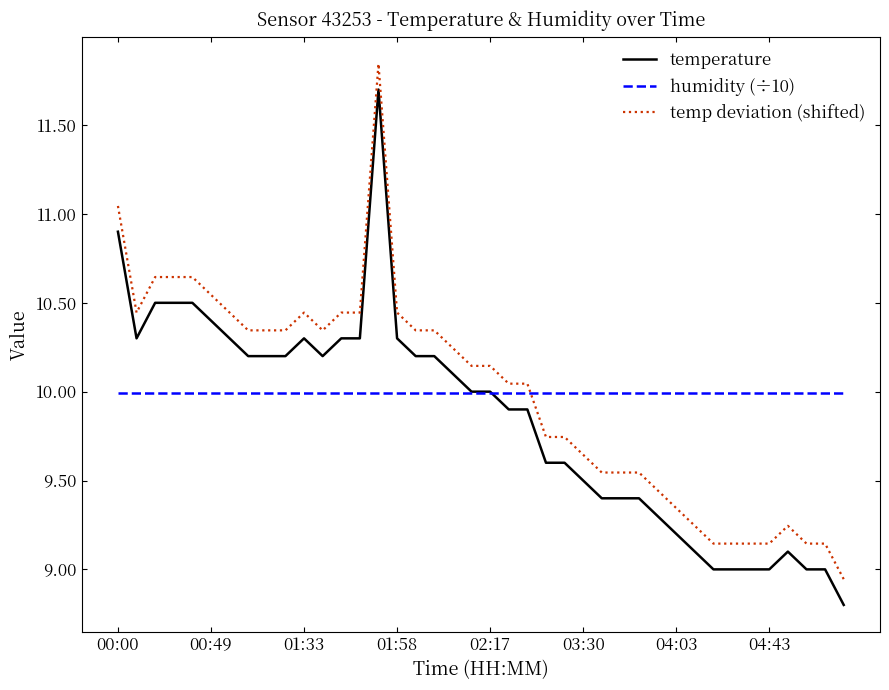

List the series in order of their peak value, lowest first.

humidity (÷10), temperature, temp deviation (shifted)